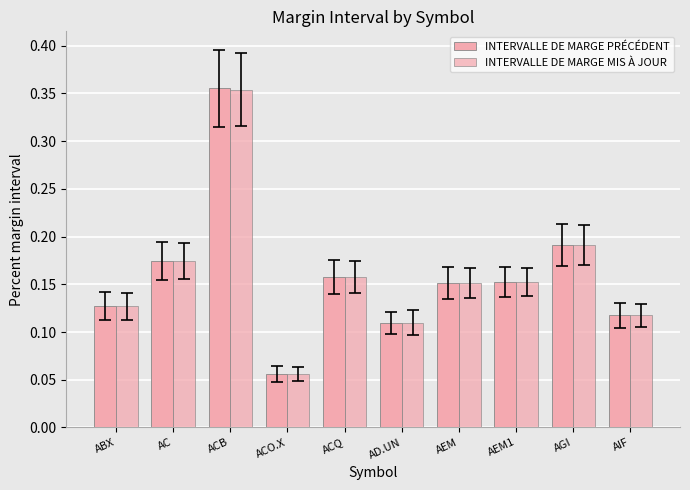

What is the minimum value for INTERVALLE DE MARGE PRÉCÉDENT?

0.1